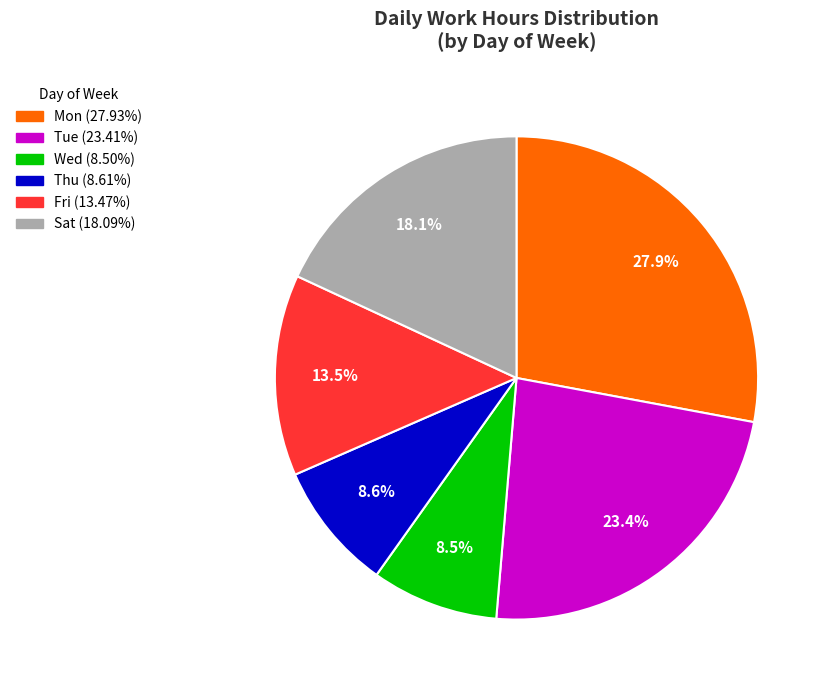

Is there any slice that represents more than half of the pie?

No